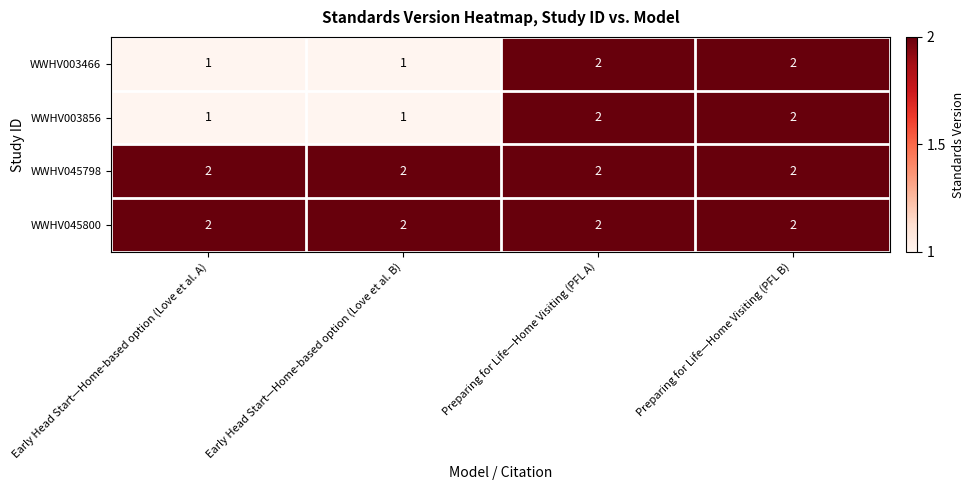

Is the value of WWHV045798 at Preparing for Life—Home Visiting (PFL B) greater than the value of WWHV003466 at Early Head Start—Home-based option (Love et al. B)?

Yes